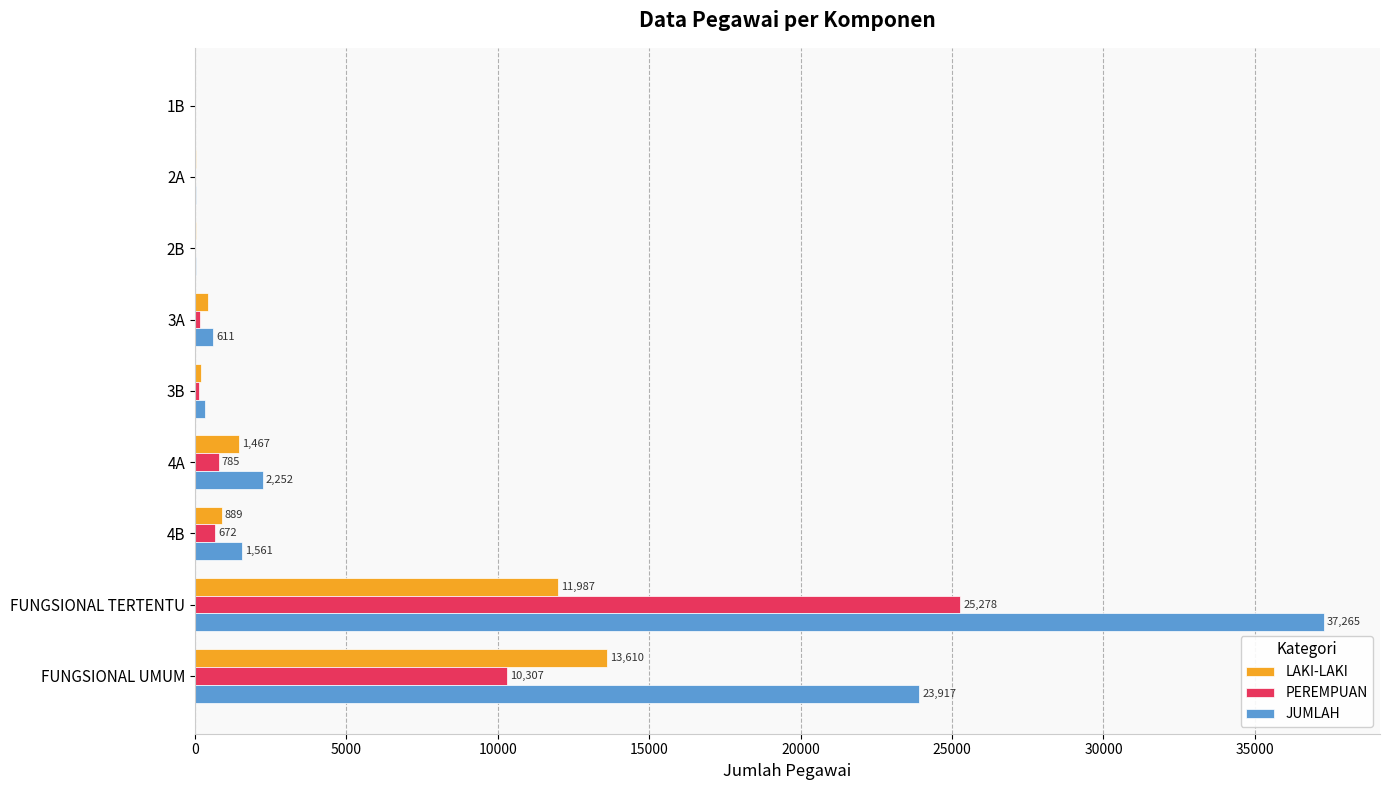

What is the maximum value shown in the chart?

37265